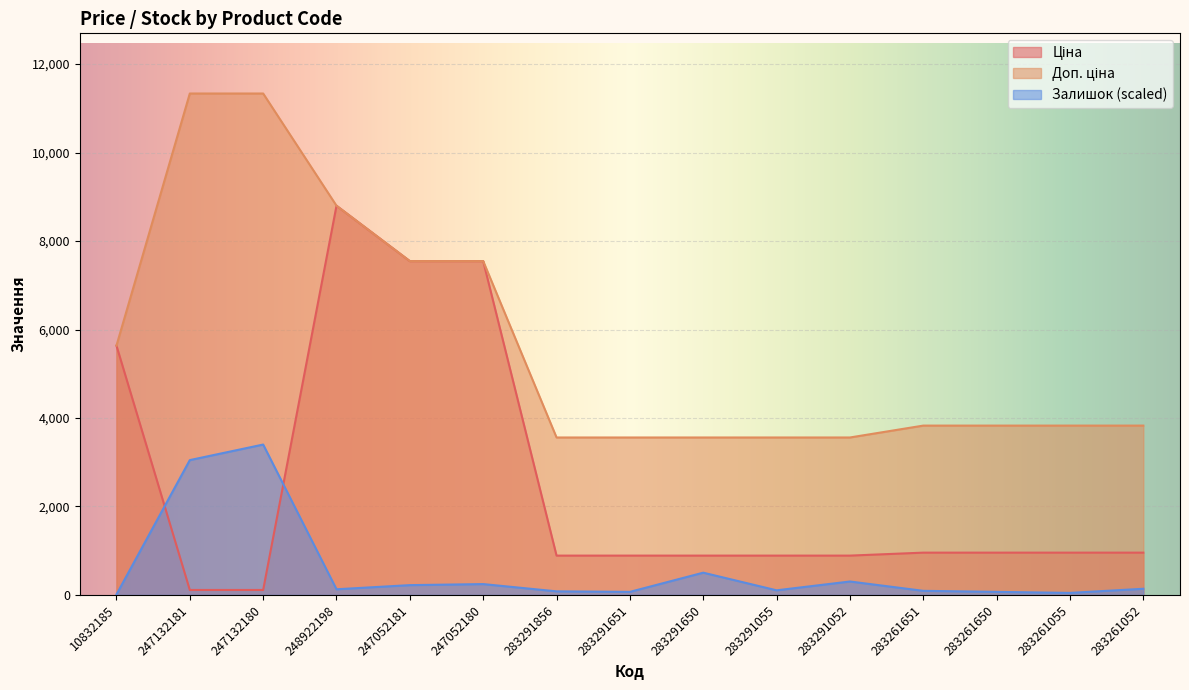

What is the label of the 1st point from the right?

283261052